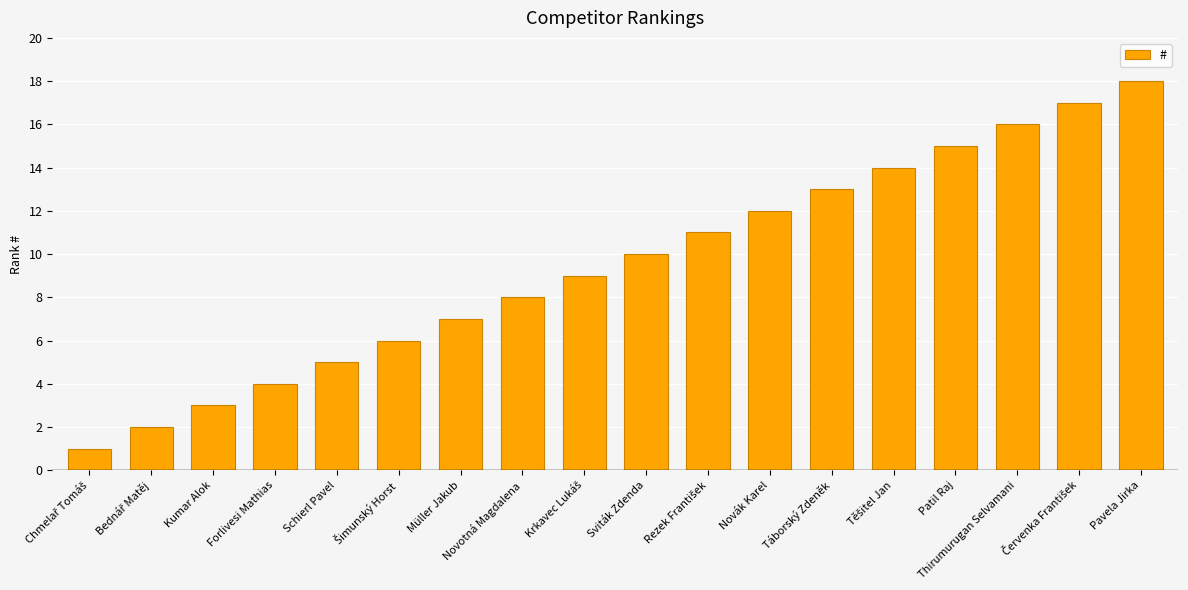

At which category does the chart reach its peak across all series?

Pavela Jirka